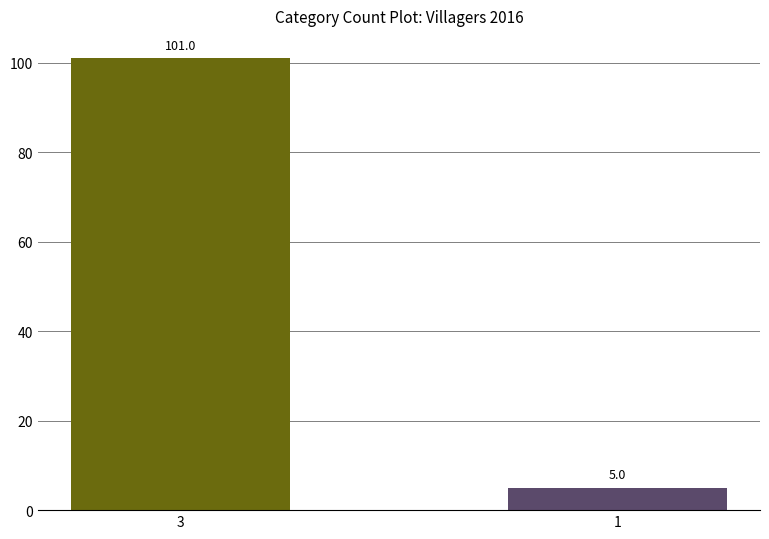

What is the minimum value shown in the chart?

5